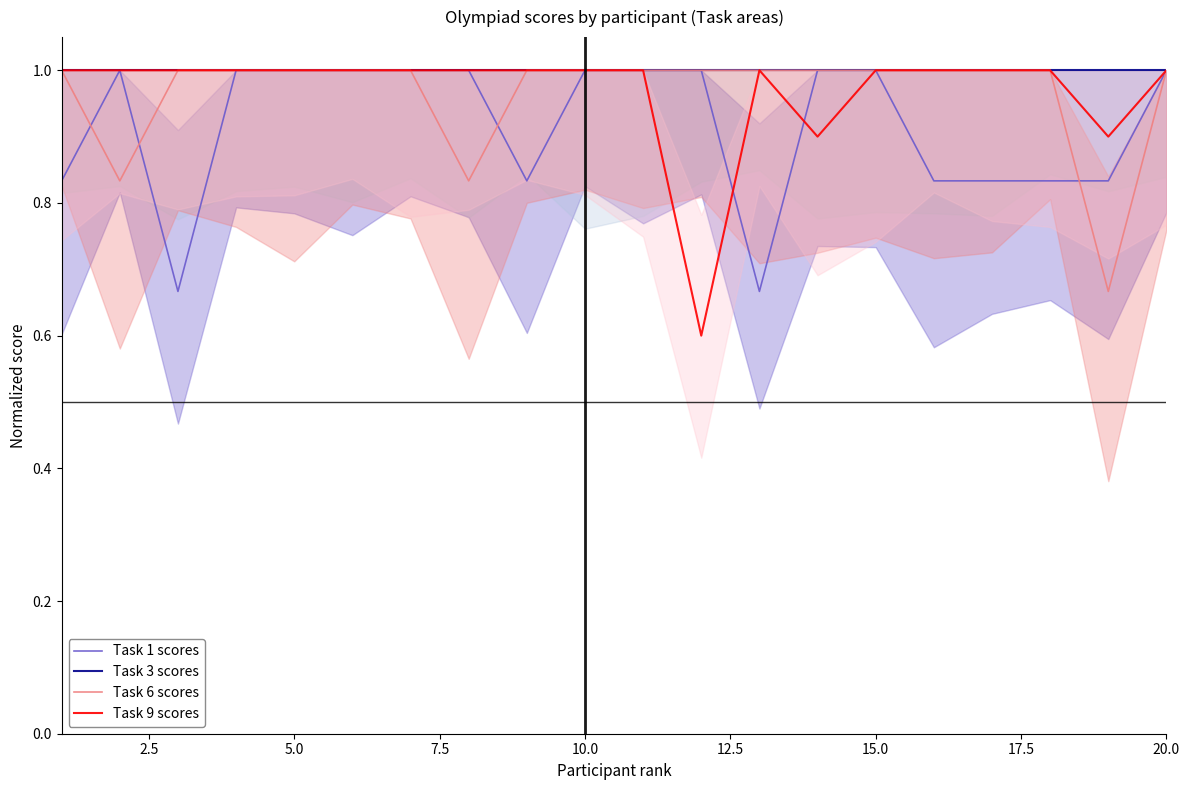

What is the minimum value shown in the chart?

0.6